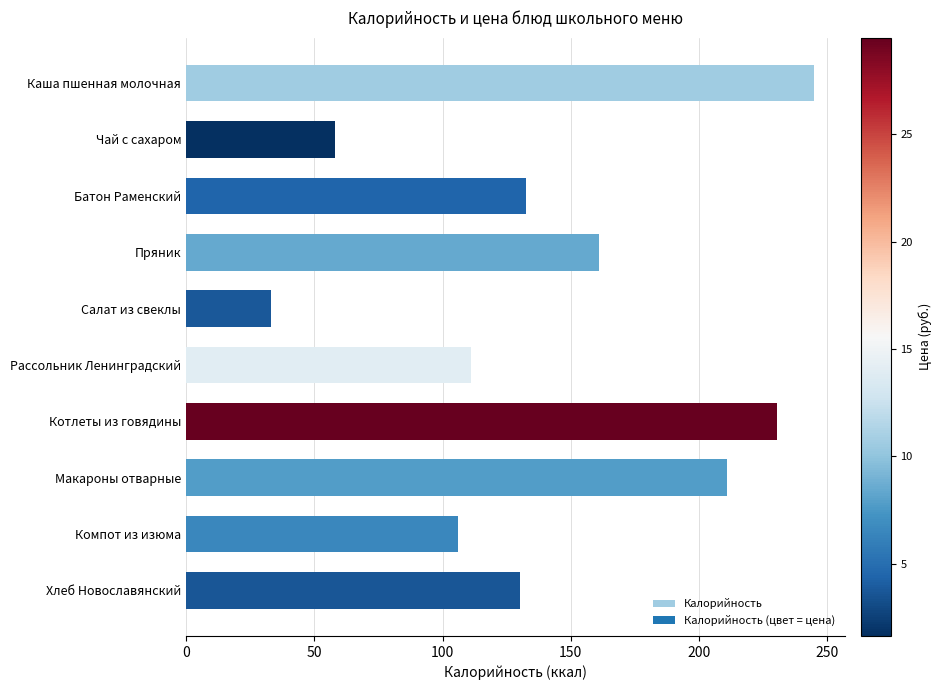

What is the smallest value displayed?

33.0